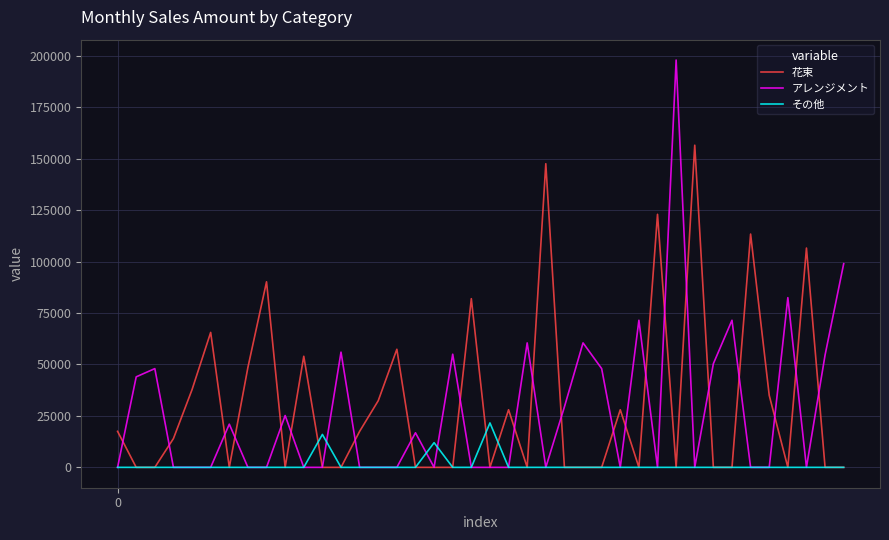

What is the greatest value displayed?

198000